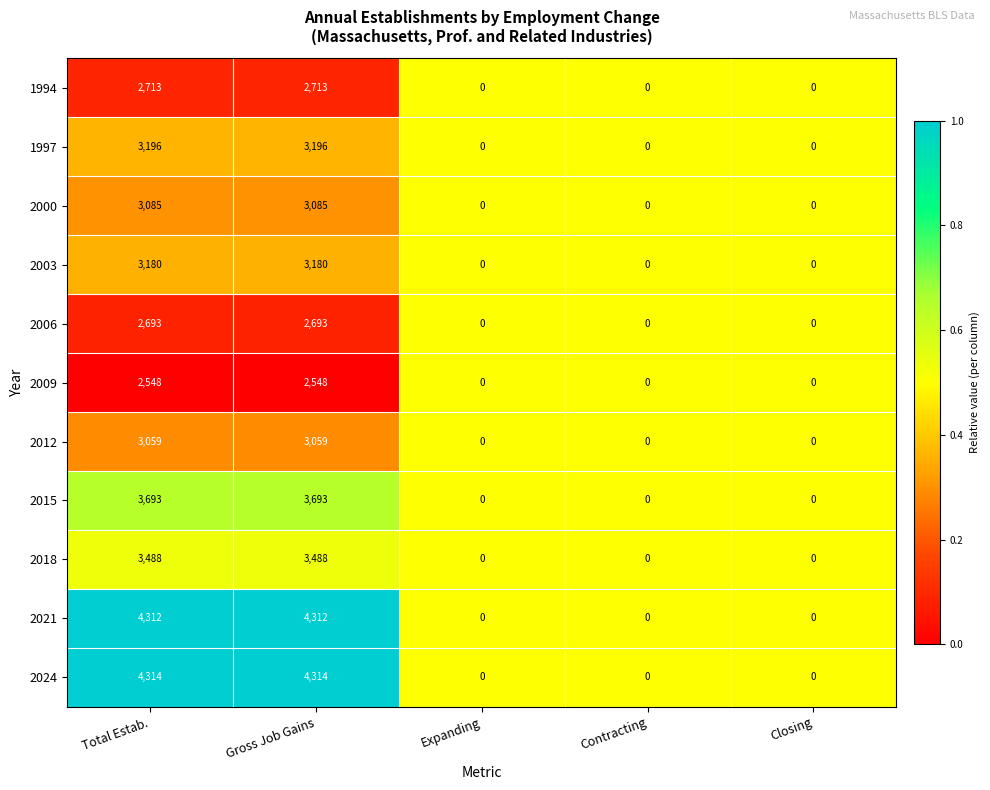

What is the difference between the second highest and second lowest values in the 2018 series?

3488